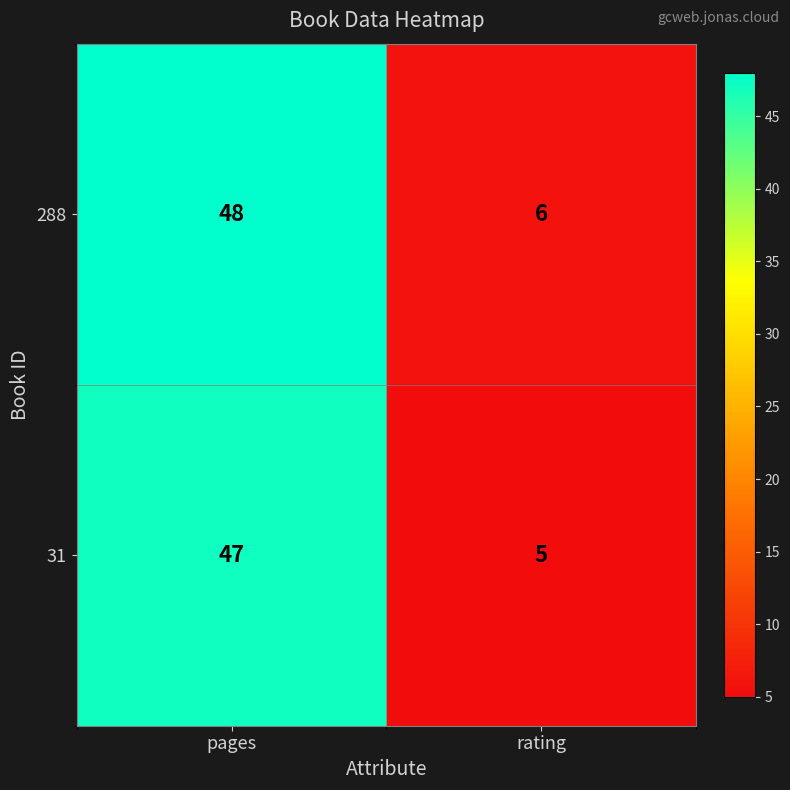

At how many categories does at least one series exceed 9?

1